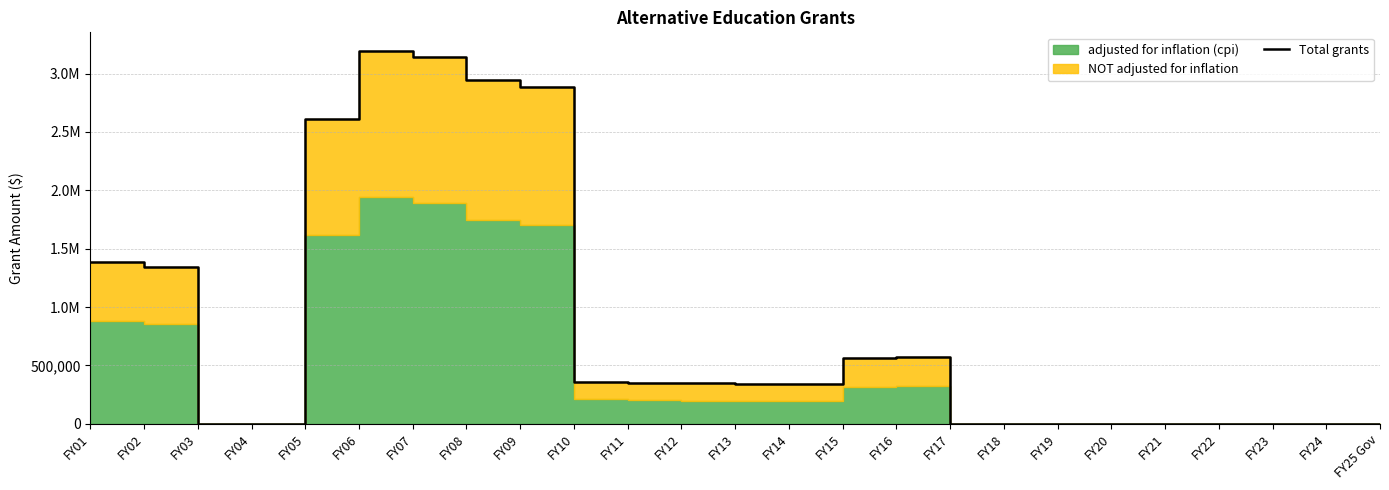

What position from the left is FY25 Gov?

25